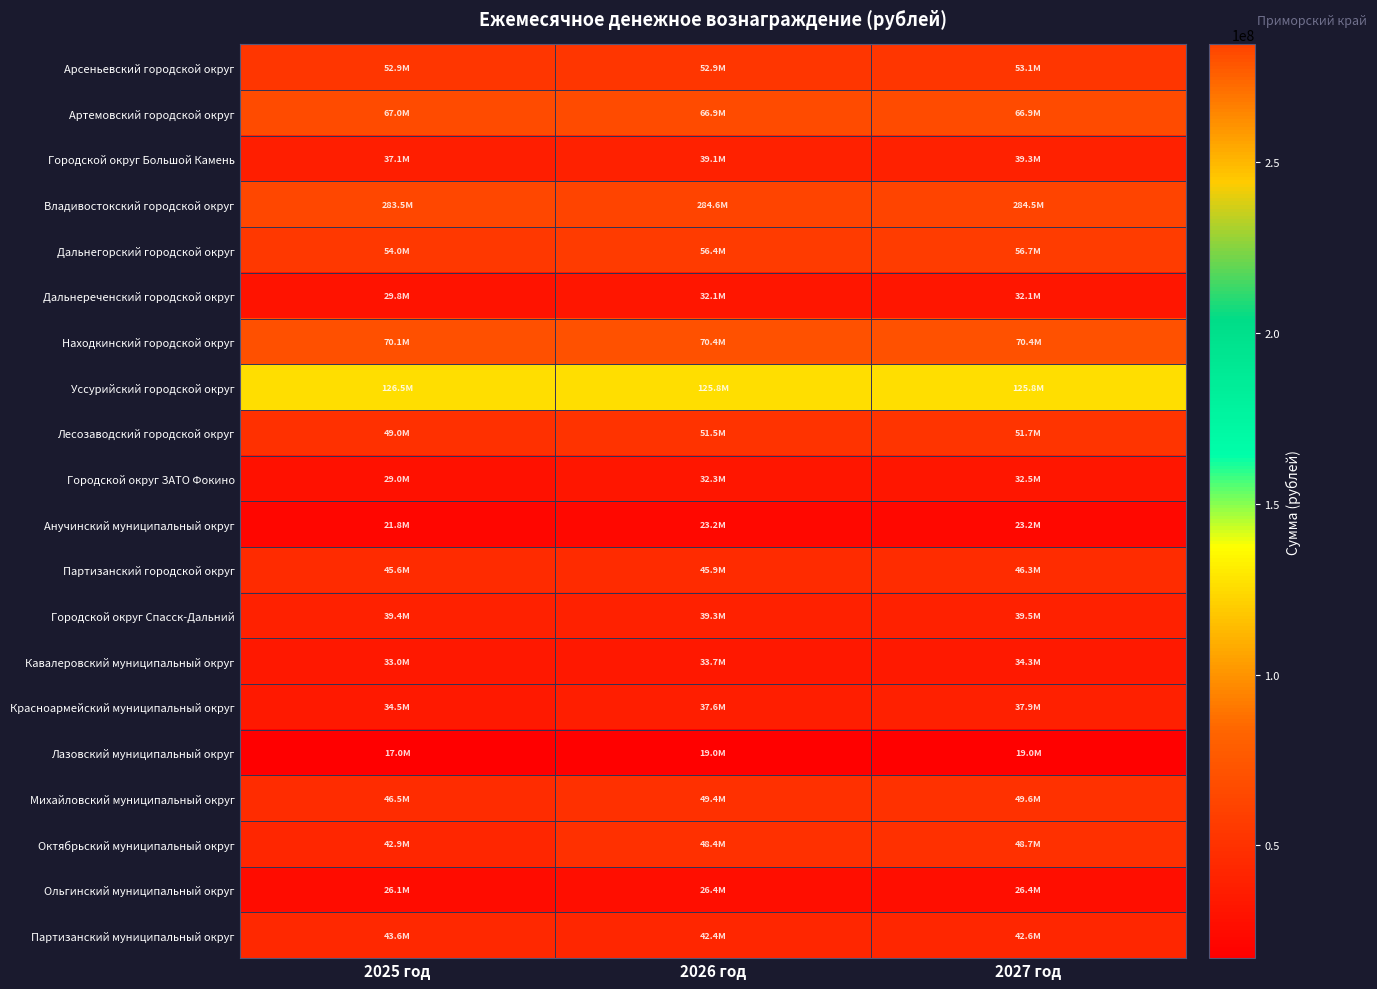

Reading left to right, list all the values displayed in this chart.

Арсеньевский городской округ: 2025 год=52876080	2026 год=52884000	2027 год=53118000
Артемовский городской округ: 2025 год=67041000	2026 год=66924000	2027 год=66924000
Городской округ Большой Камень: 2025 год=37113000	2026 год=39078000	2027 год=39312000
Владивостокский городской округ: 2025 год=283509977	2026 год=284572420	2027 год=284538300
Дальнегорский городской округ: 2025 год=54046792	2026 год=56440800	2027 год=56721600
Дальнереченский городской округ: 2025 год=29758000	2026 год=32058000	2027 год=32058000
Находкинский городской округ: 2025 год=70051410	2026 год=70434000	2027 год=70434000
Уссурийский городской округ: 2025 год=126500000	2026 год=125775000	2027 год=125775000
Лесозаводский городской округ: 2025 год=49028380	2026 год=51480000	2027 год=51714000
Городской округ ЗАТО Фокино: 2025 год=28992000	2026 год=32292000	2027 год=32526000
Анучинский муниципальный округ: 2025 год=21806460	2026 год=23166000	2027 год=23166000
Партизанский городской округ: 2025 год=45630000	2026 год=45864000	2027 год=46332000
Городской округ Спасск-Дальний: 2025 год=39407940	2026 год=39312000	2027 год=39546000
Кавалеровский муниципальный округ: 2025 год=32971100	2026 год=33696000	2027 год=34257600
Красноармейский муниципальный округ: 2025 год=34504000	2026 год=37627200	2027 год=37908000
Лазовский муниципальный округ: 2025 год=16987902	2026 год=18954000	2027 год=18954000
Михайловский муниципальный округ: 2025 год=46500000	2026 год=49374000	2027 год=49608000
Октябрьский муниципальный округ: 2025 год=42942000	2026 год=48422400	2027 год=48672000
Ольгинский муниципальный округ: 2025 год=26114400	2026 год=26395200	2027 год=26395200
Партизанский муниципальный округ: 2025 год=43591860	2026 год=42354000	2027 год=42588000